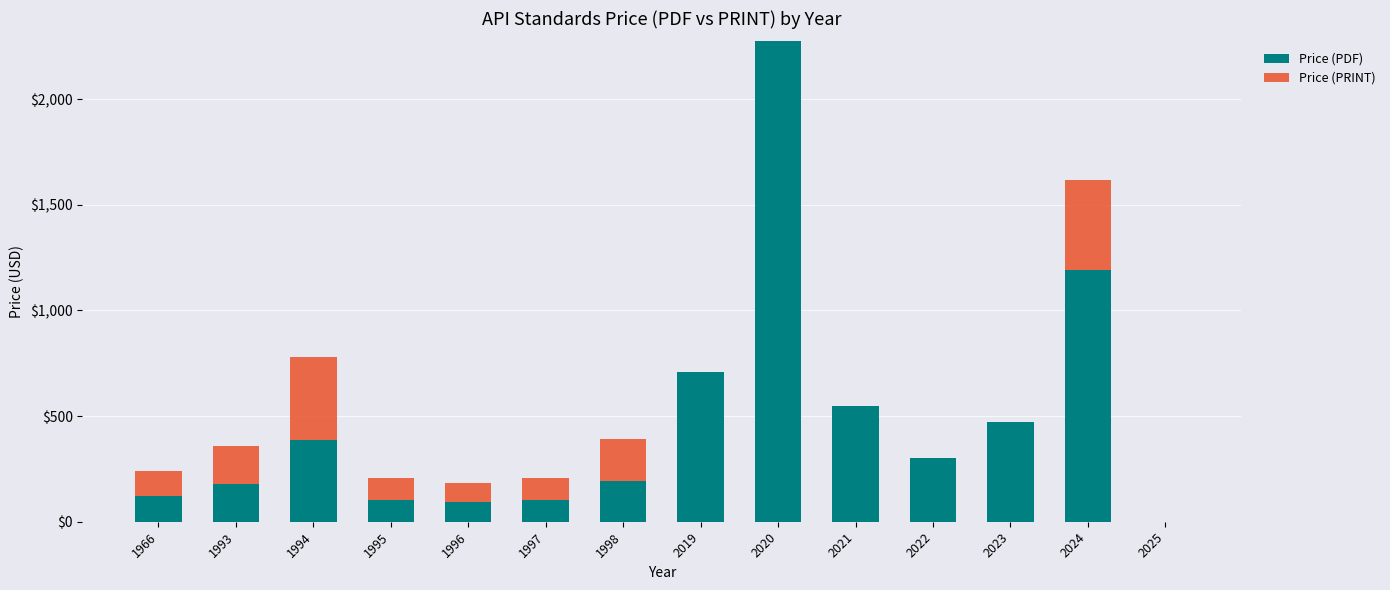

True or false: Price (PDF) has a value of 301 at 2022.

True